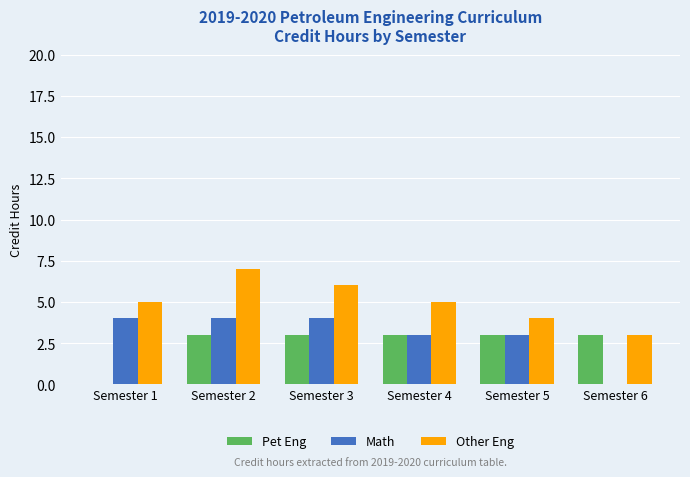

What is the difference between the Other Eng values at Semester 4 and Semester 2?

2